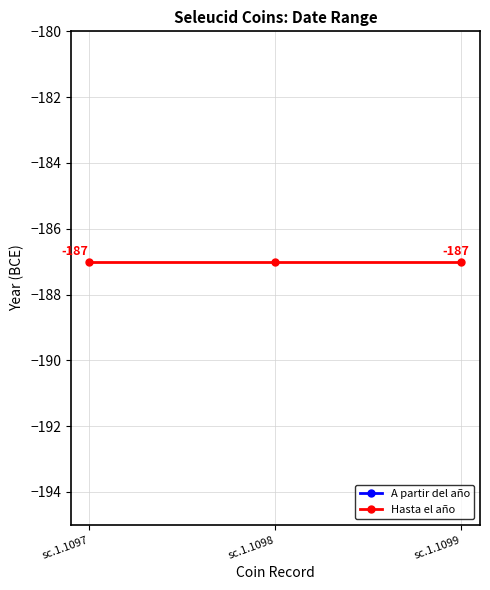

What is the sum of the A partir del año values at sc.1.1097 and sc.1.1098?

-396